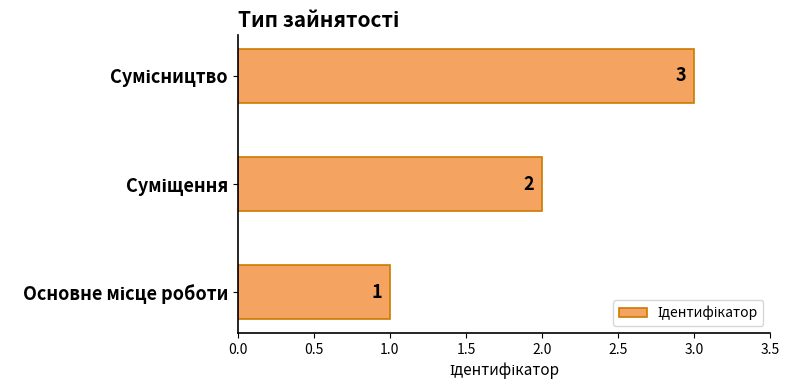

How many values are between 1 and 3?

3